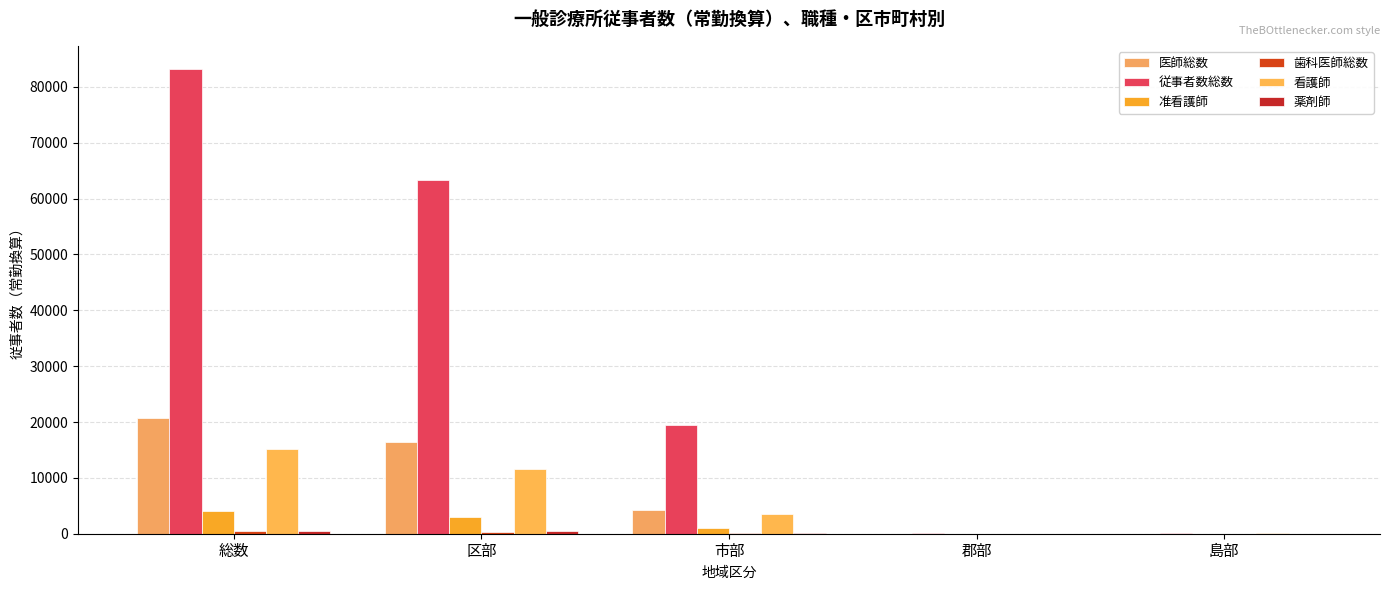

What is the value of the 歯科医師総数 bar at the 3rd from the left?

72.4